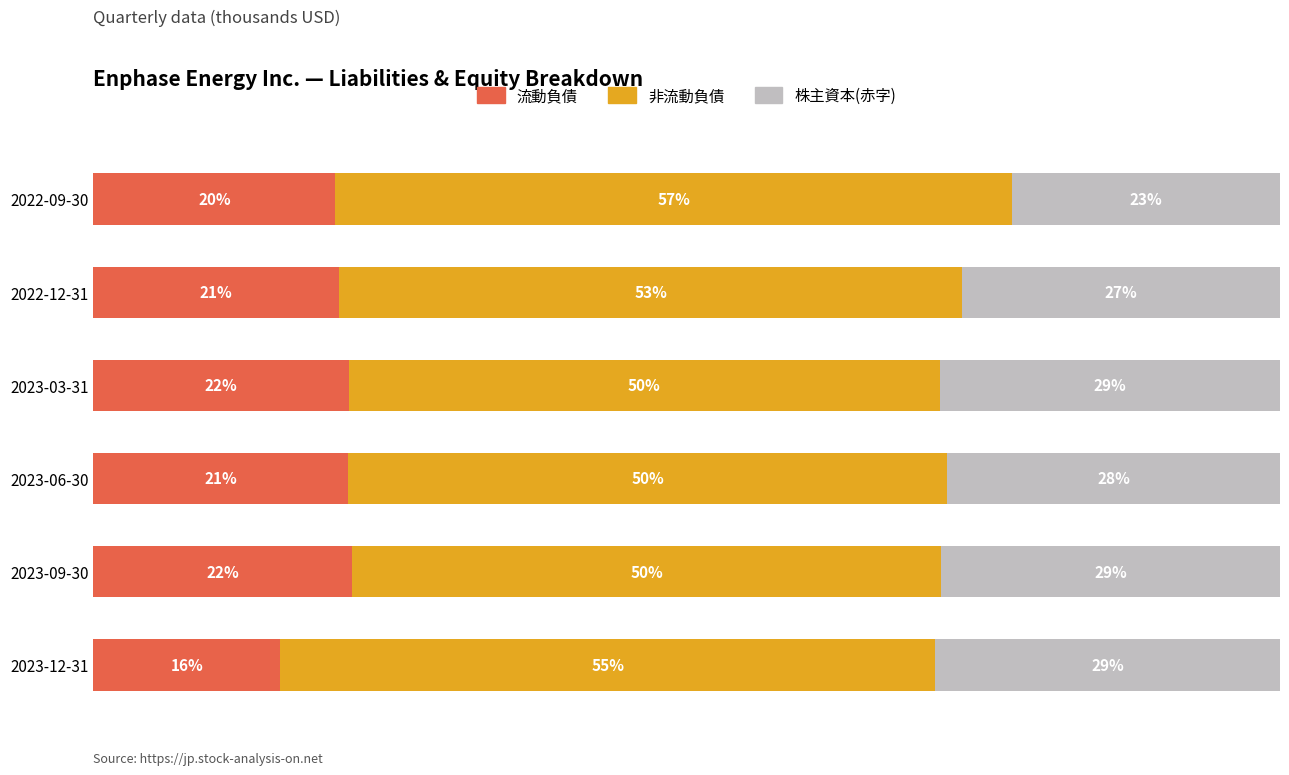

What are all the series names shown in the legend?

流動負債, 非流動負債, 株主資本(赤字)